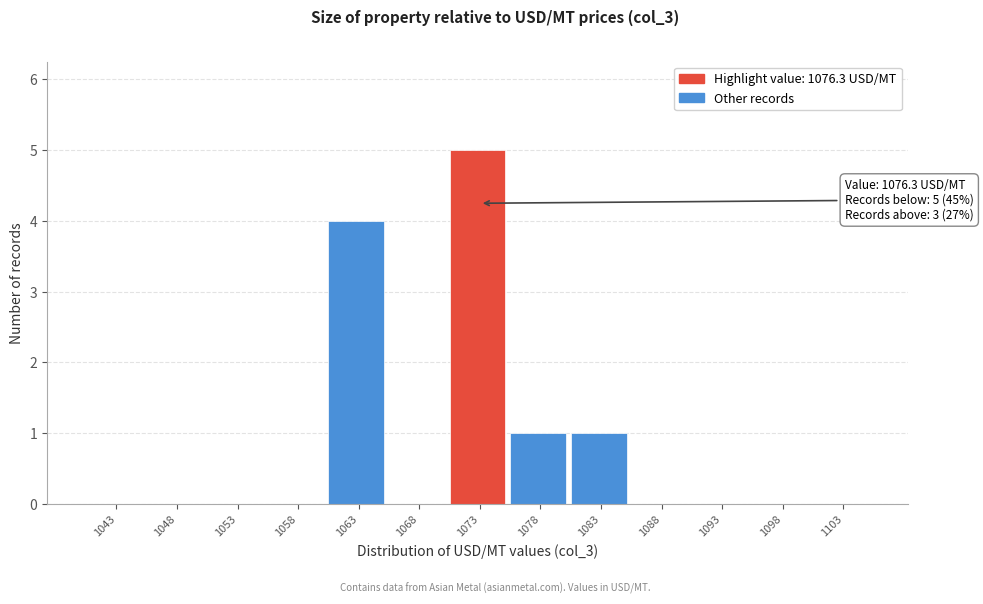

Reading left to right, extract all data points from this chart.

1043=0	1048=0	1053=0	1058=0	1063=4	1068=0	1073=5	1078=1	1083=1	1088=0	1093=0	1098=0	1103=0